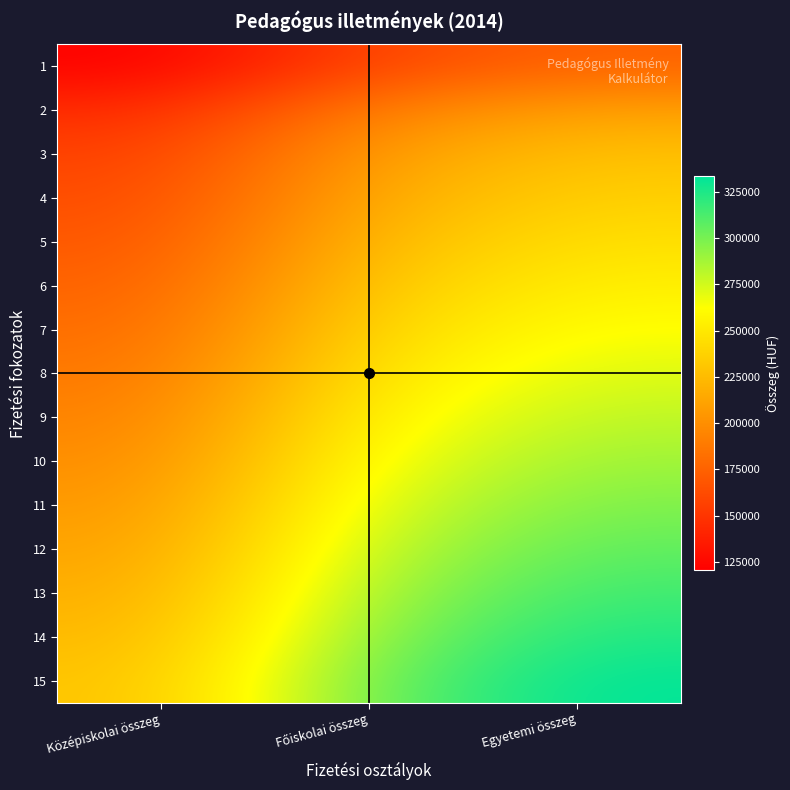

Which series changed the most between Főiskolai összeg and Egyetemi összeg?

15